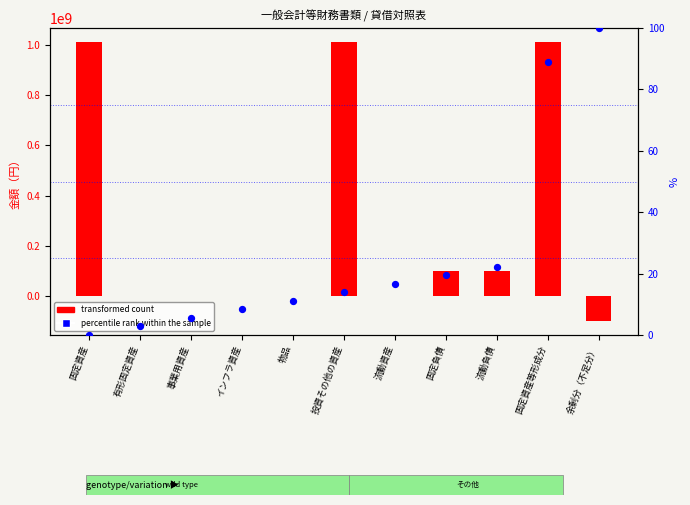

What are all the series names shown in the legend?

transformed count, percentile rank within the sample